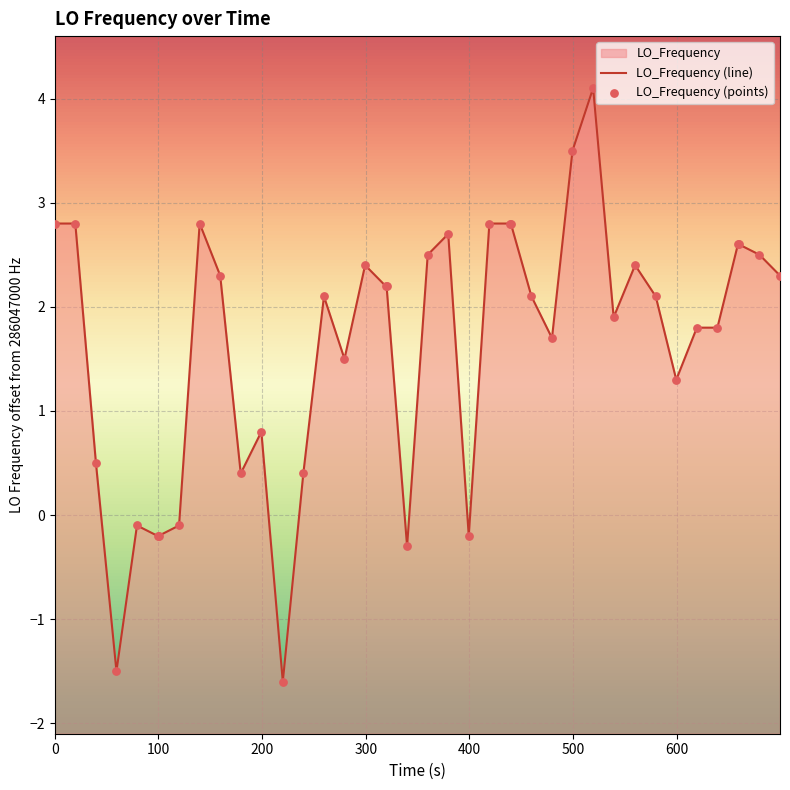

At how many categories does at least one series exceed 3?

2